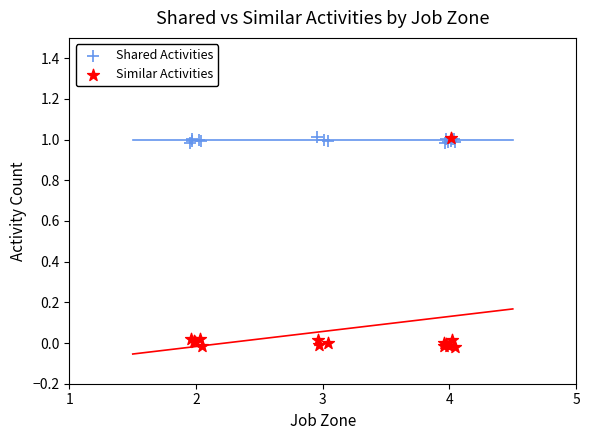

Which series has the largest Y range (max minus min)?

Similar Activities